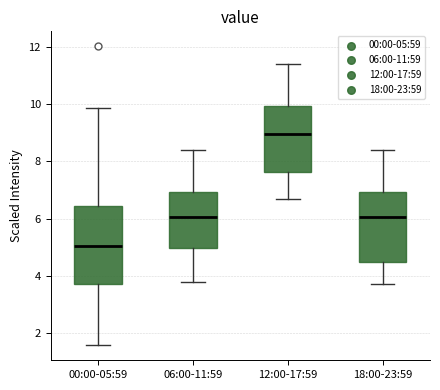

Where does the lower whisker of the box for 06:00-11:59 end on the y-axis? The values are not printed on the chart, so give them approximately, as read against the axis.

3.8